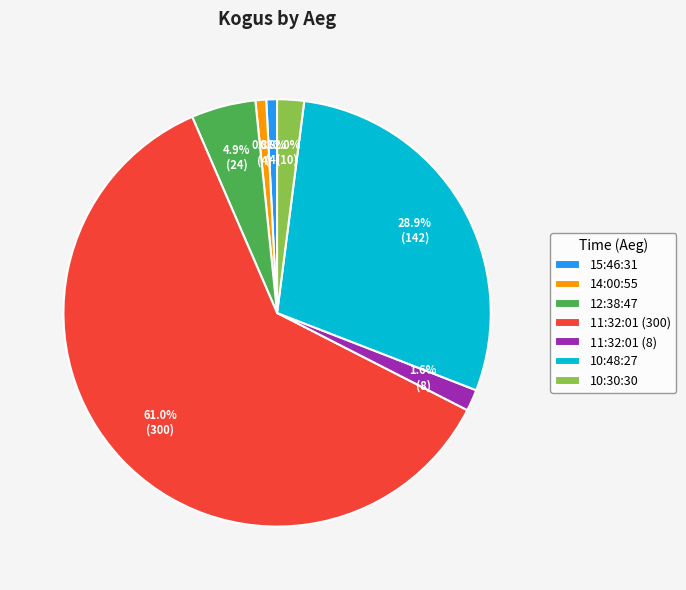

True or false: 11:32:01 (300) accounts for 61% of the total.

True